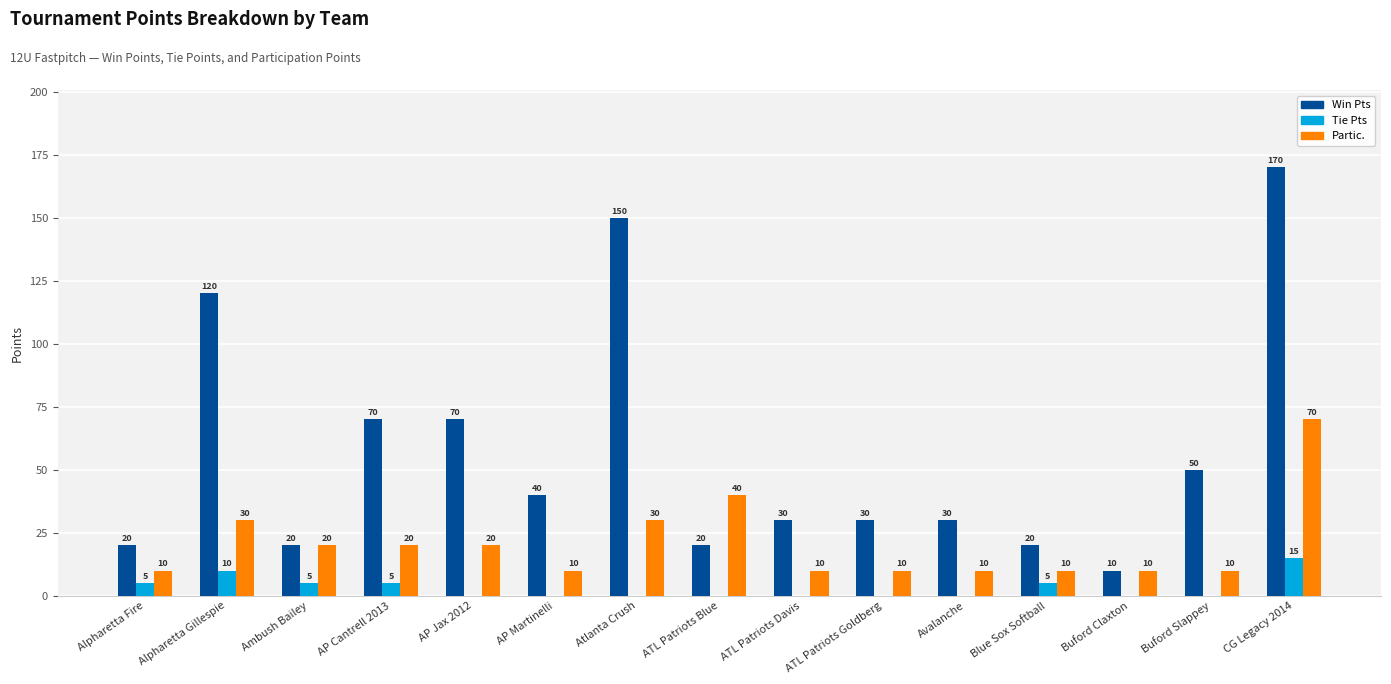

Is the value of Tie Pts at AP Jax 2012 greater than the value of Partic. at ATL Patriots Davis?

No